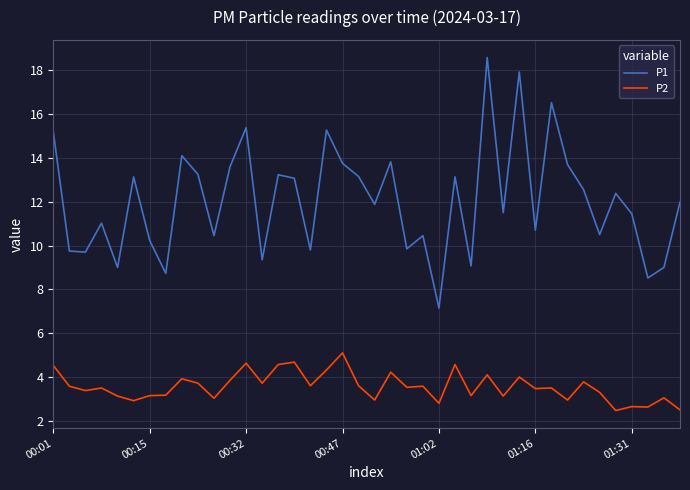

True or false: P1 and P2 cross at least once.

False